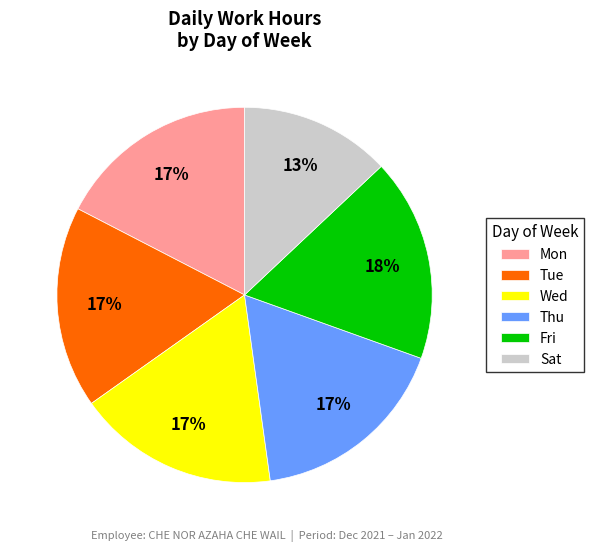

Count the number of slices in the pie.

6